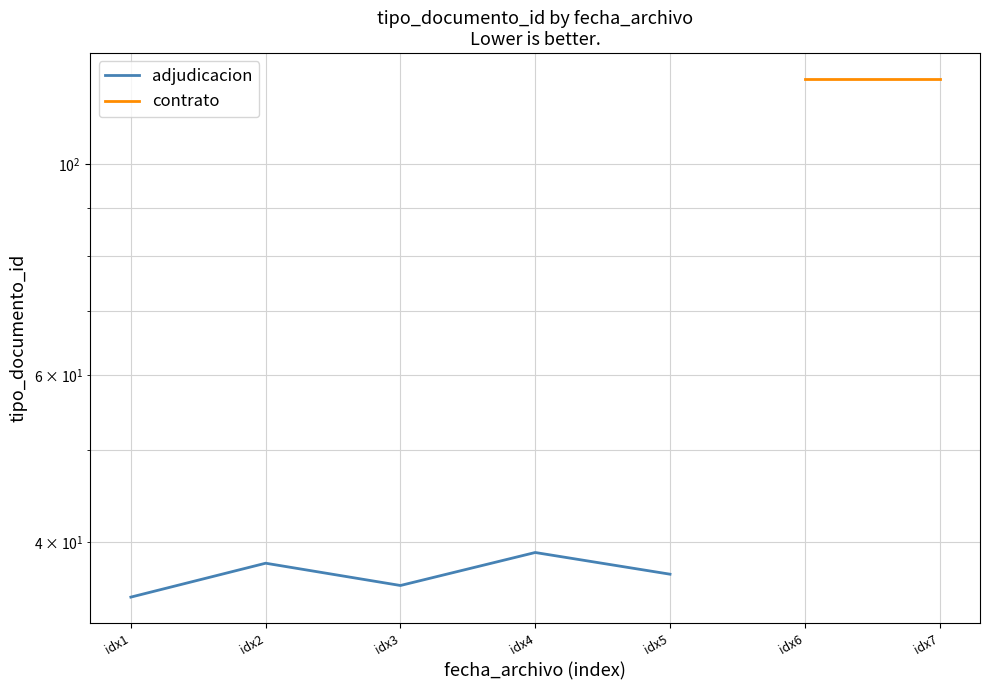

Rank the categories by value from lowest to highest.

idx1, idx3, idx5, idx2, idx4